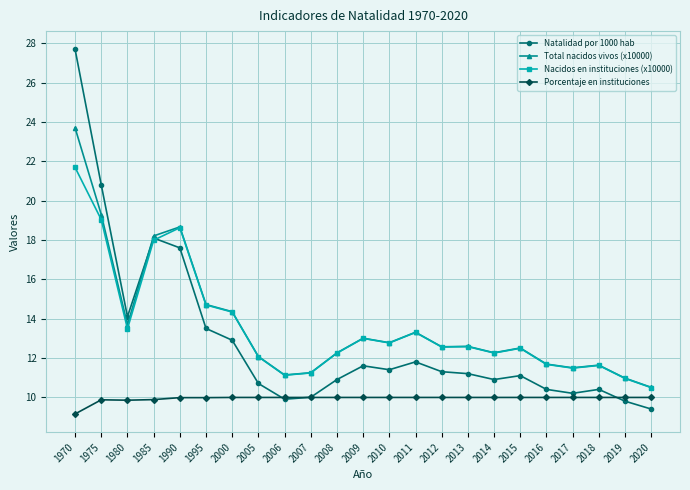

Which category has the highest value in the Nacidos en instituciones (x10000) series?

1970